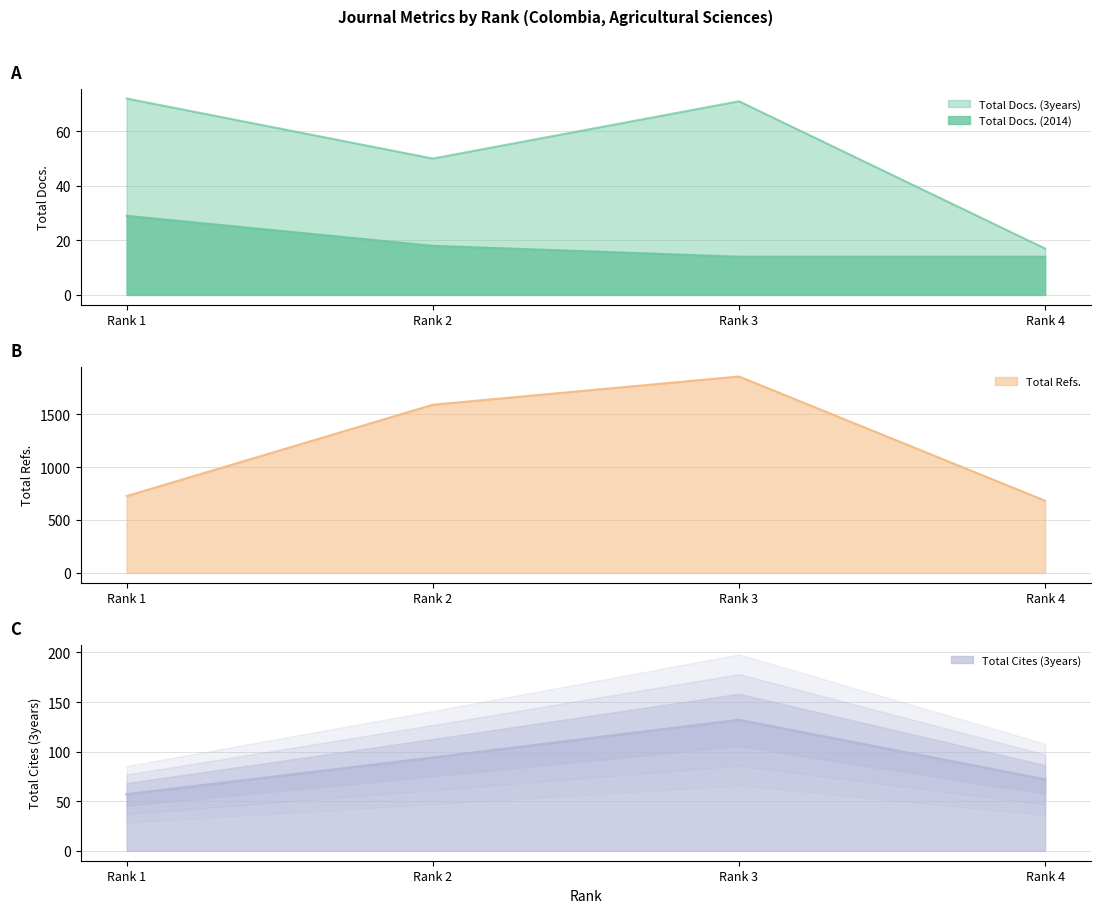

What value does the Total Docs. (3years) series have at Rank 4?

17